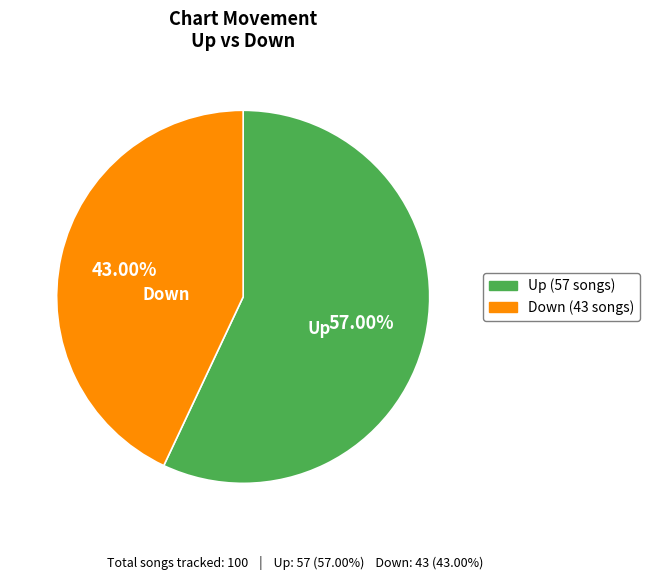

Does any single category account for the majority?

Yes